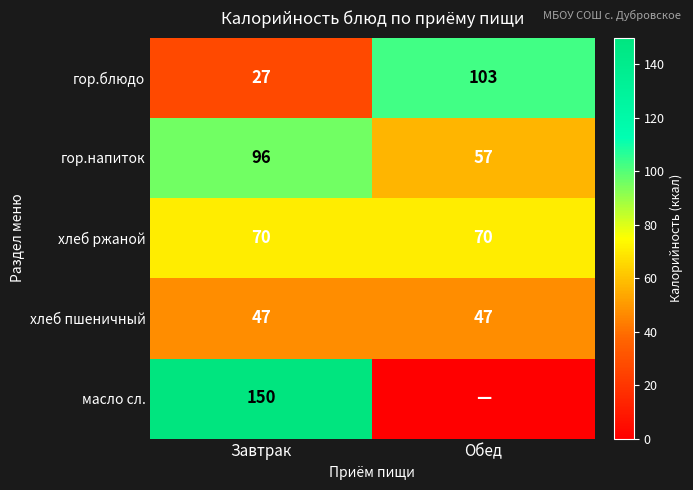

Is the value of хлеб пшеничный at Обед greater than the value of масло сл. at Завтрак?

No